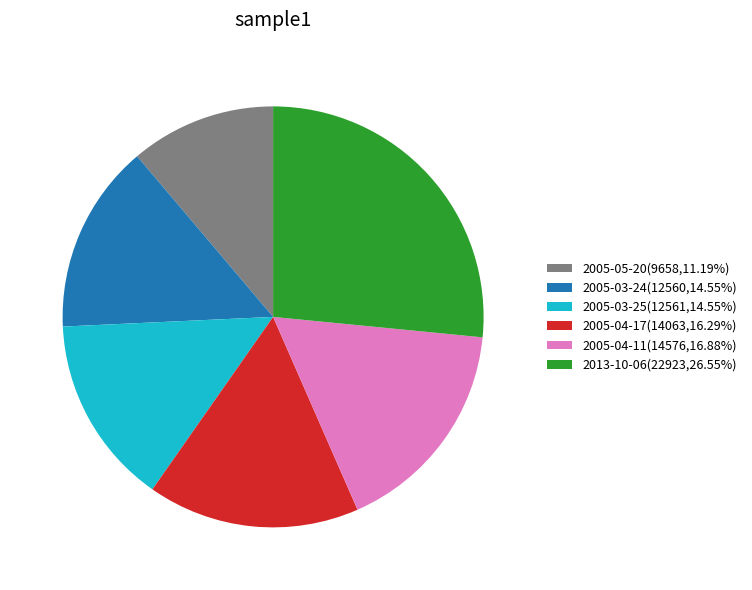

True or false: 2005-04-17 accounts for 28% of the total.

False